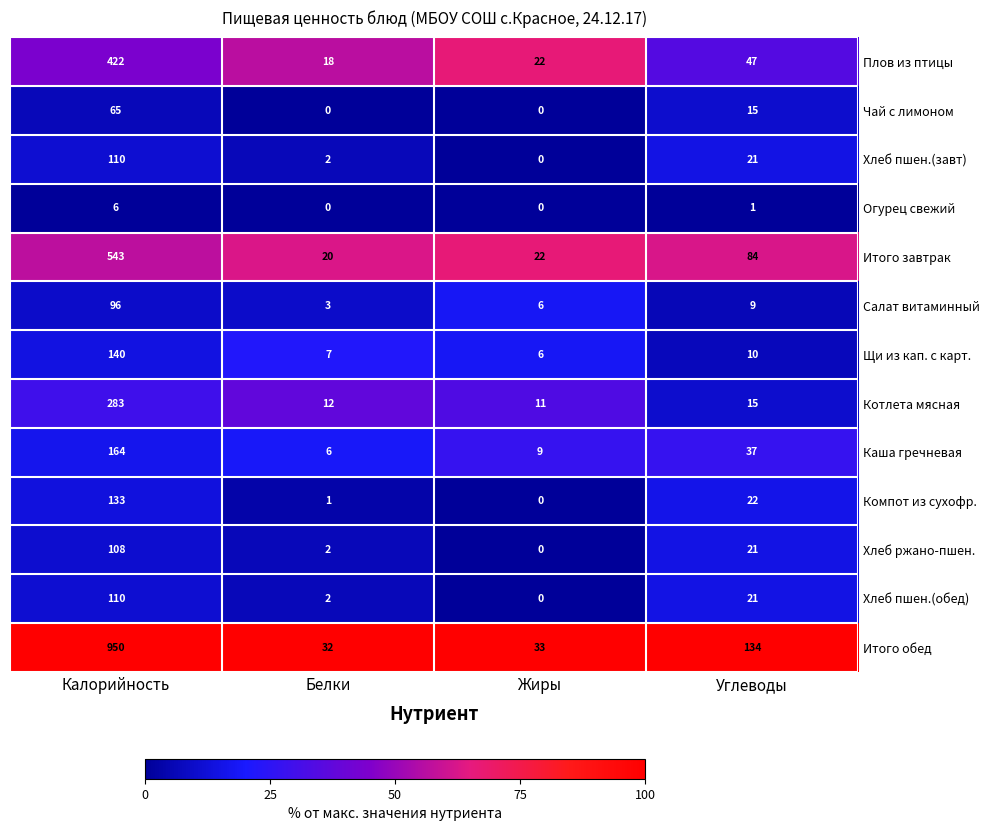

What is the difference between the highest and lowest values at Калорийность?

944